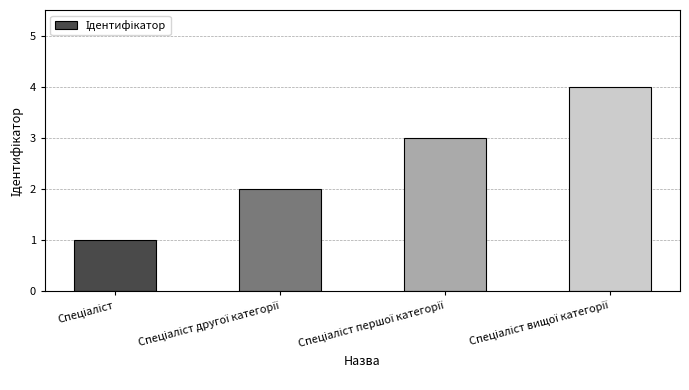

Count the number of data series in this chart.

1